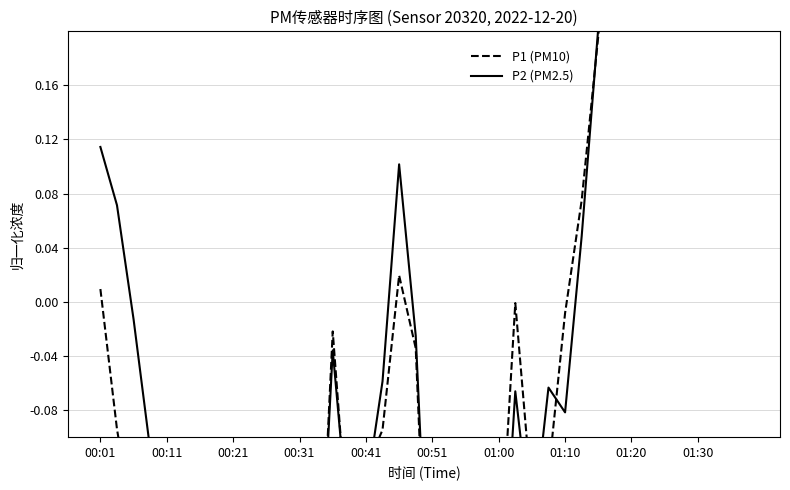

Is it true that P1 (PM10) equals -0.3 at 13?

True